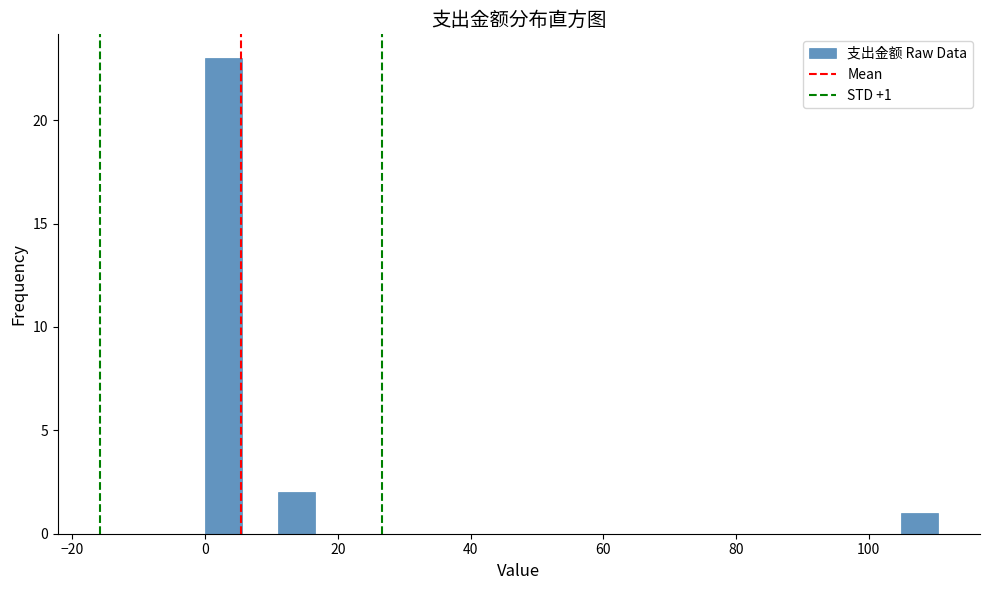

Around what value on the x-axis is the tallest bar? Give the approximate position of its centre, as read against the axis.

2